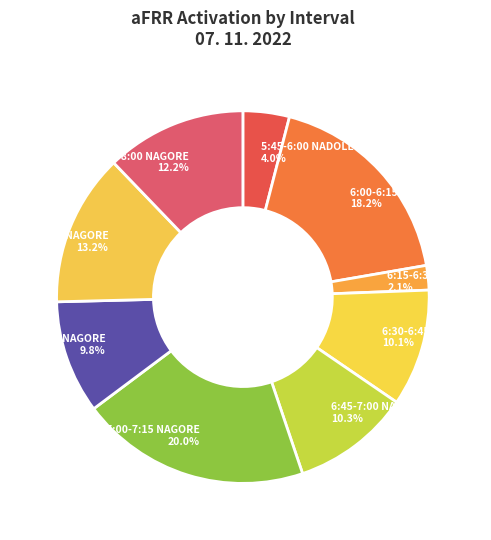

Between 7:45-8:00 NAGORE and 6:45-7:00 NAGORE, which is larger?

7:45-8:00 NAGORE